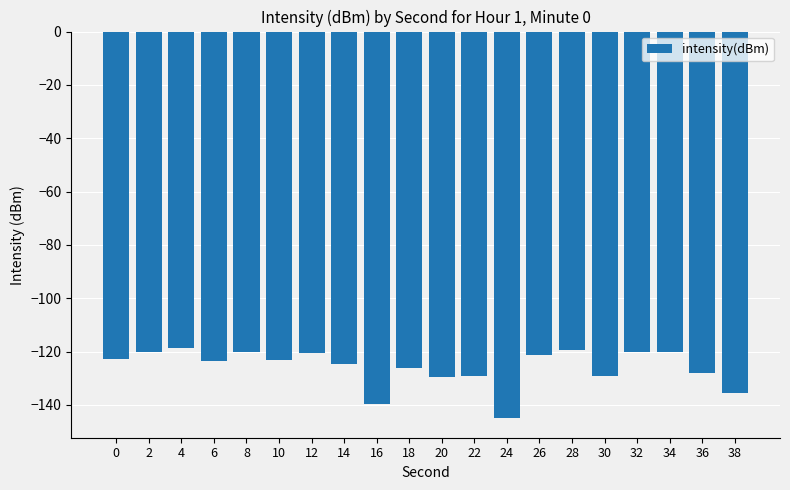

What is the value of the 4th bar from the left?

-123.6